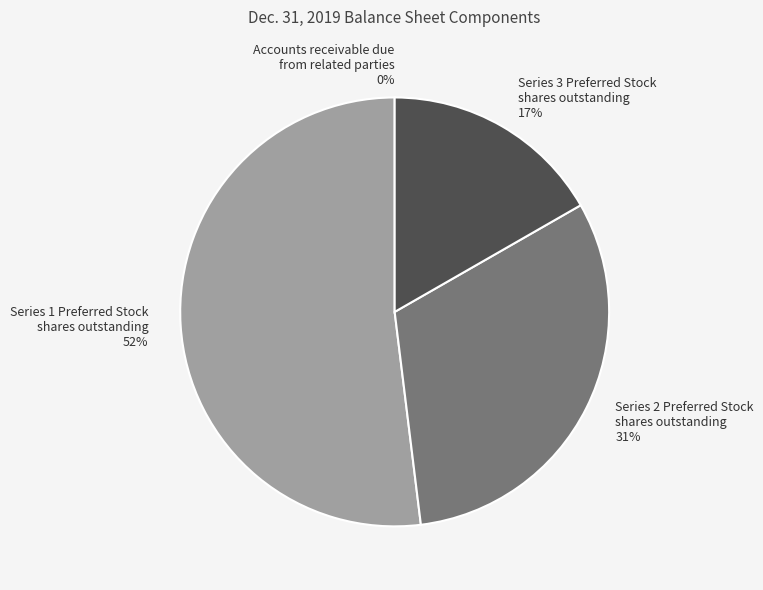

The Series 2 Preferred Stock shares outstanding slice represents 40% of the pie. True or false?

False